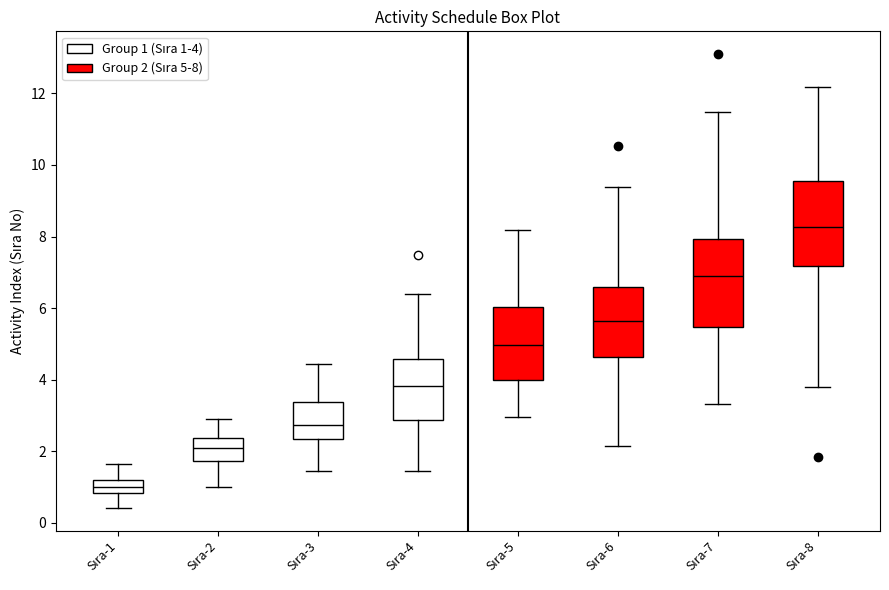

Which box's median line is the lowest?

Sıra-1